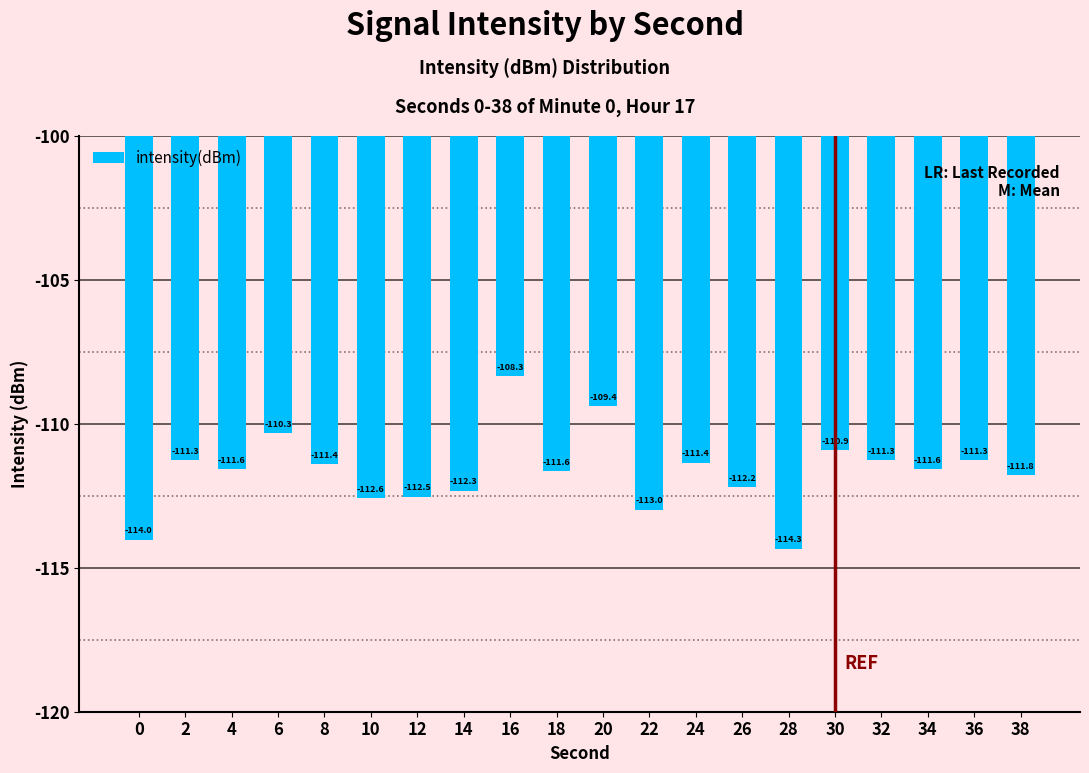

Which label corresponds to the smallest value in the chart?

28